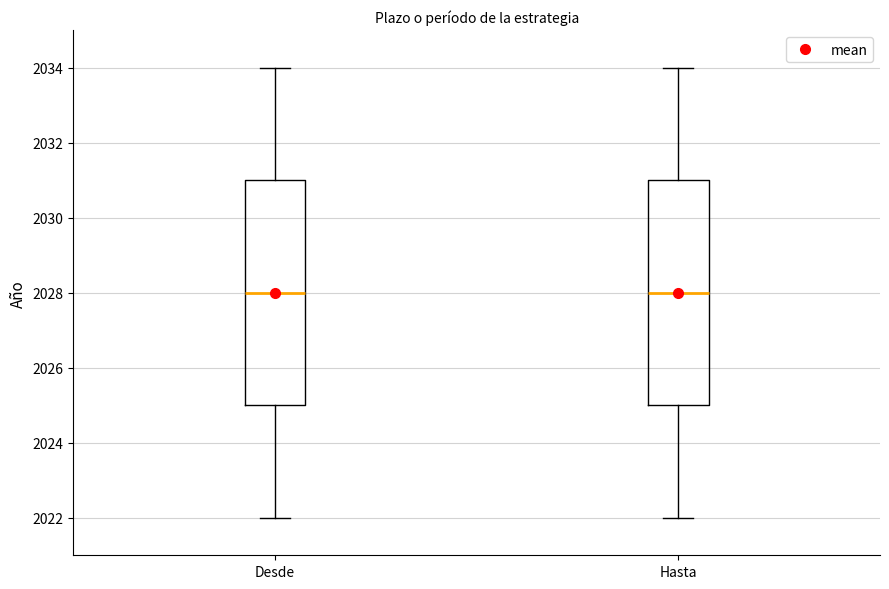

Reading left to right, transcribe this box plot: for each box, give where its median line is, the range the box spans, and where its two whiskers end, as read against the y-axis. The values are not printed on the chart, so give them approximately, as read against the axis.

Desde: median 2028, box 2025 to 2031, whiskers 2022 to 2034
Hasta: median 2028, box 2025 to 2031, whiskers 2022 to 2034